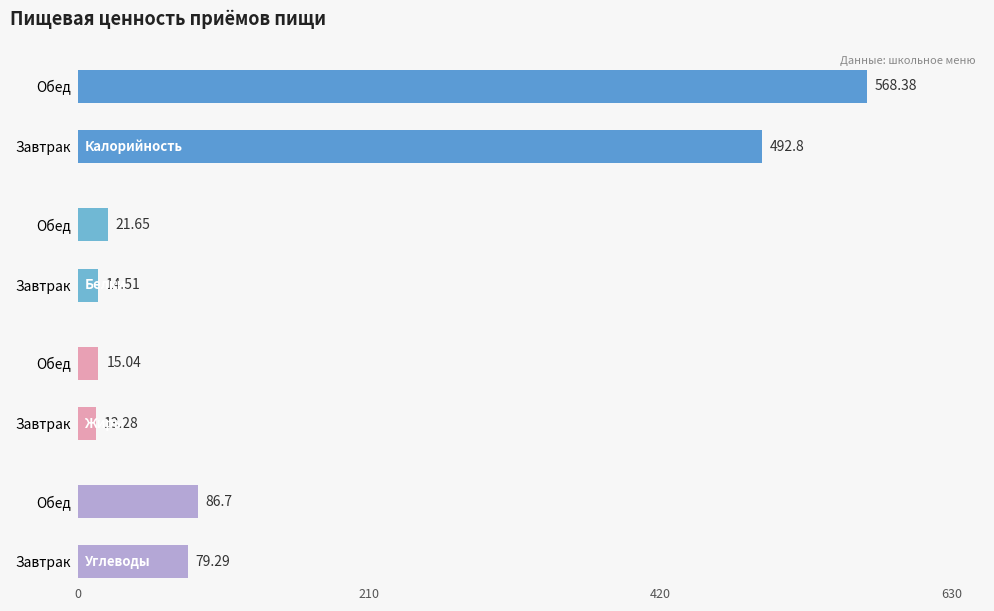

Are the bars grouped side by side (vs. stacked)?

Yes